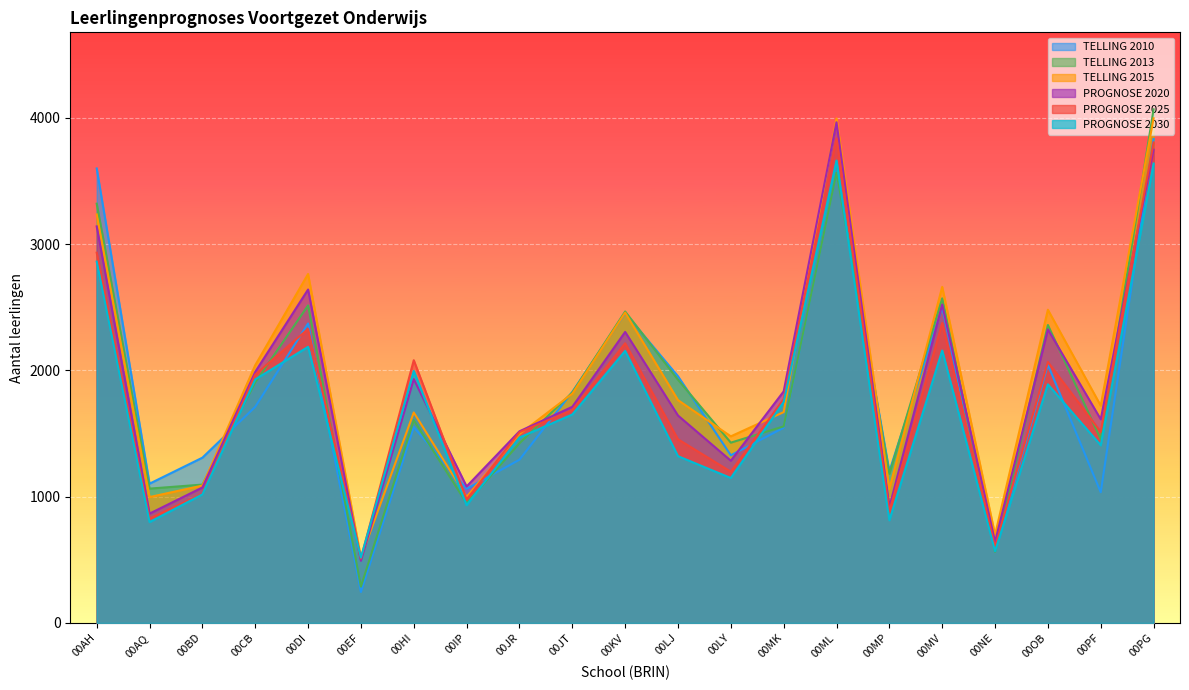

Is it true that TELLING 2015 equals 1765 at 00LJ?

True